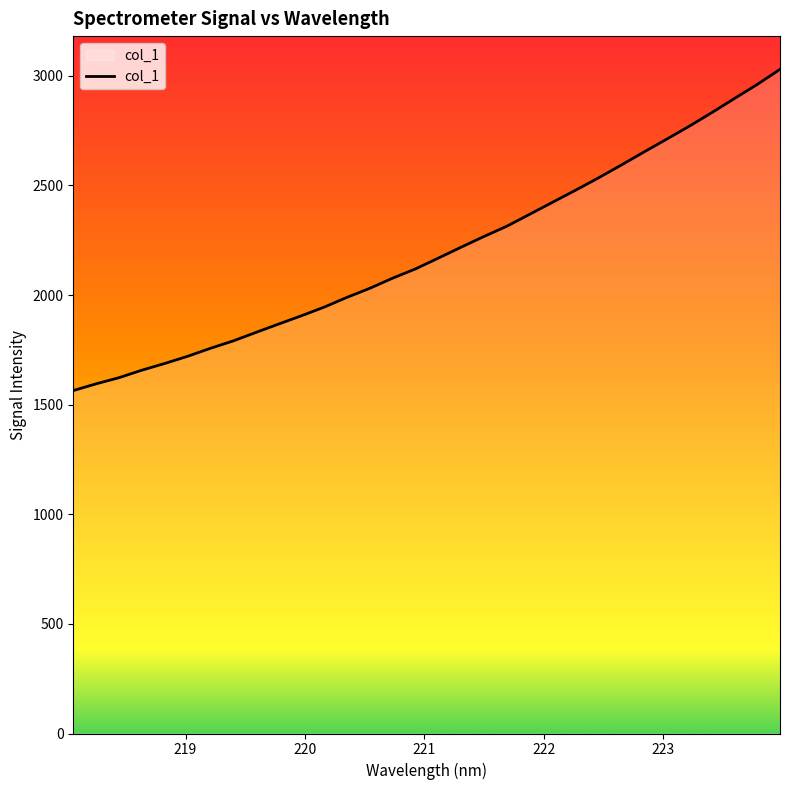

What is the maximum value shown in the chart?

3029.8